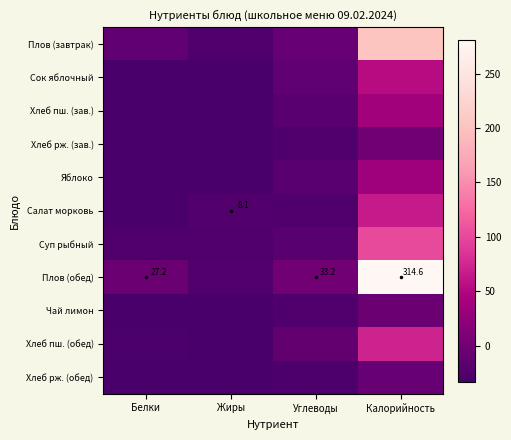

Between Жиры and Углеводы, which series saw the biggest shift?

Плов (обед)